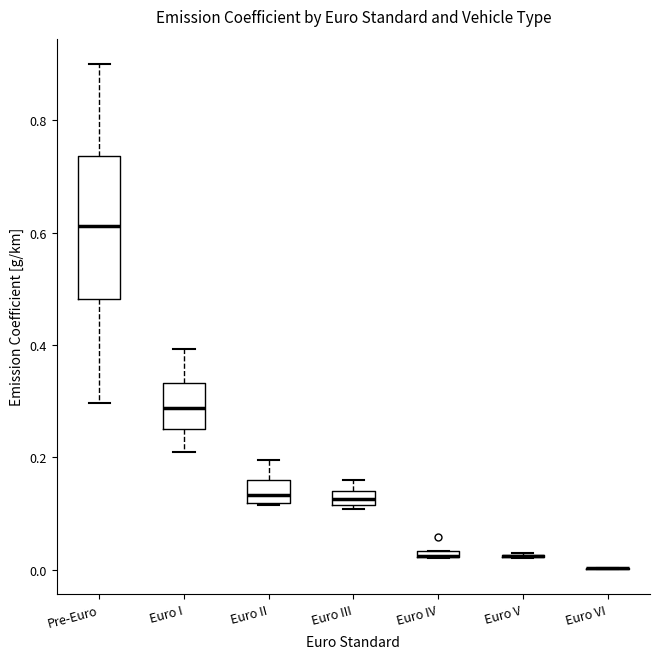

Where is the lower edge of the box for Euro IV on the y-axis? The values are not printed on the chart, so give them approximately, as read against the axis.

0.02